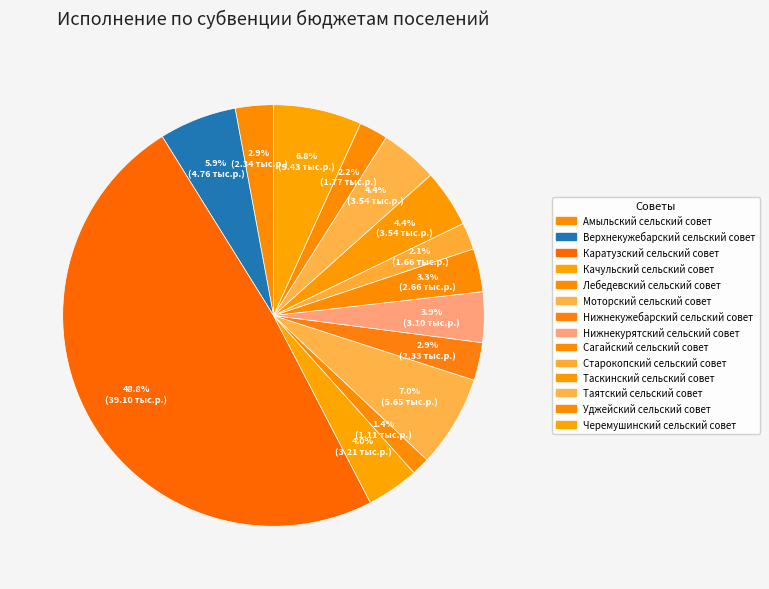

Do Уджейский сельский совет and Черемушинский сельский совет together represent more than half of the pie?

No